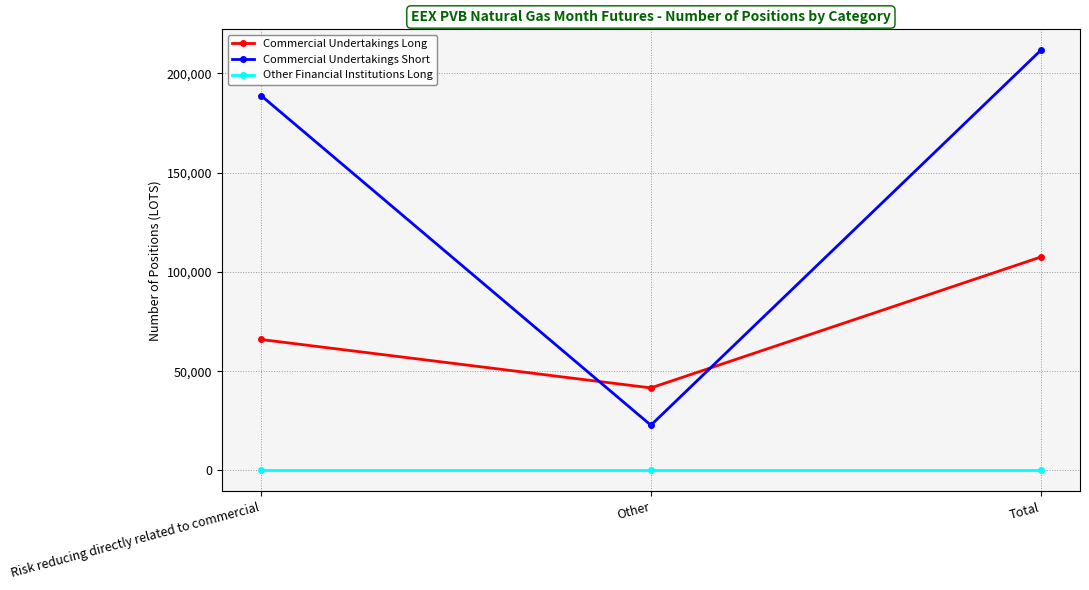

What is the difference between the highest and lowest values at Total?

211660